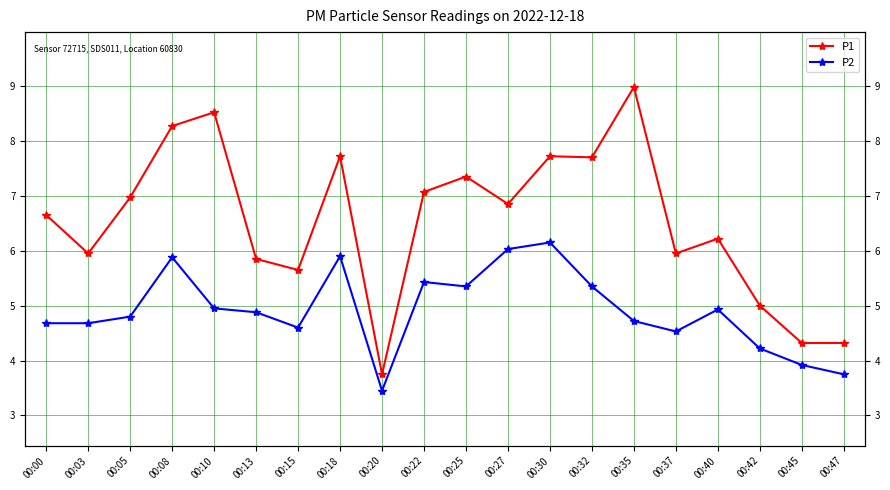

How many interior local peaks does the P1 series have?

6